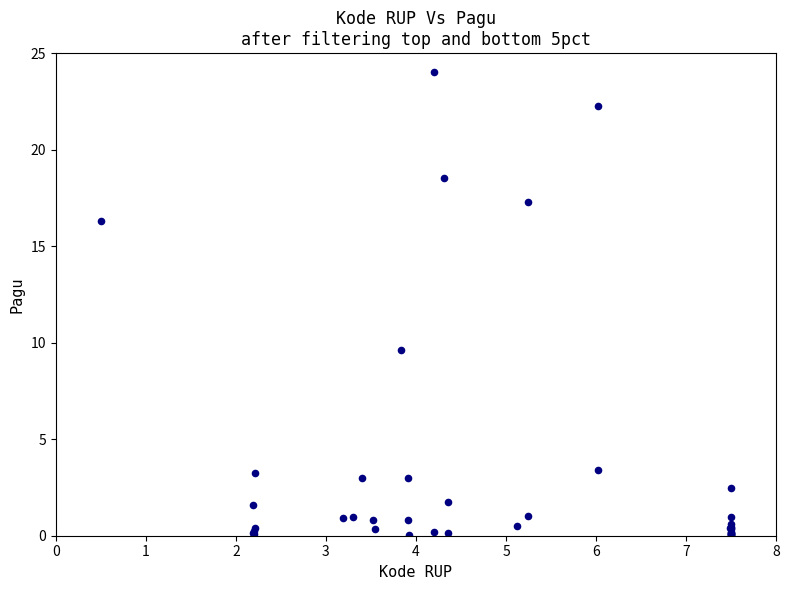

What Y value in the scatter plot is closest to 12?

9.6